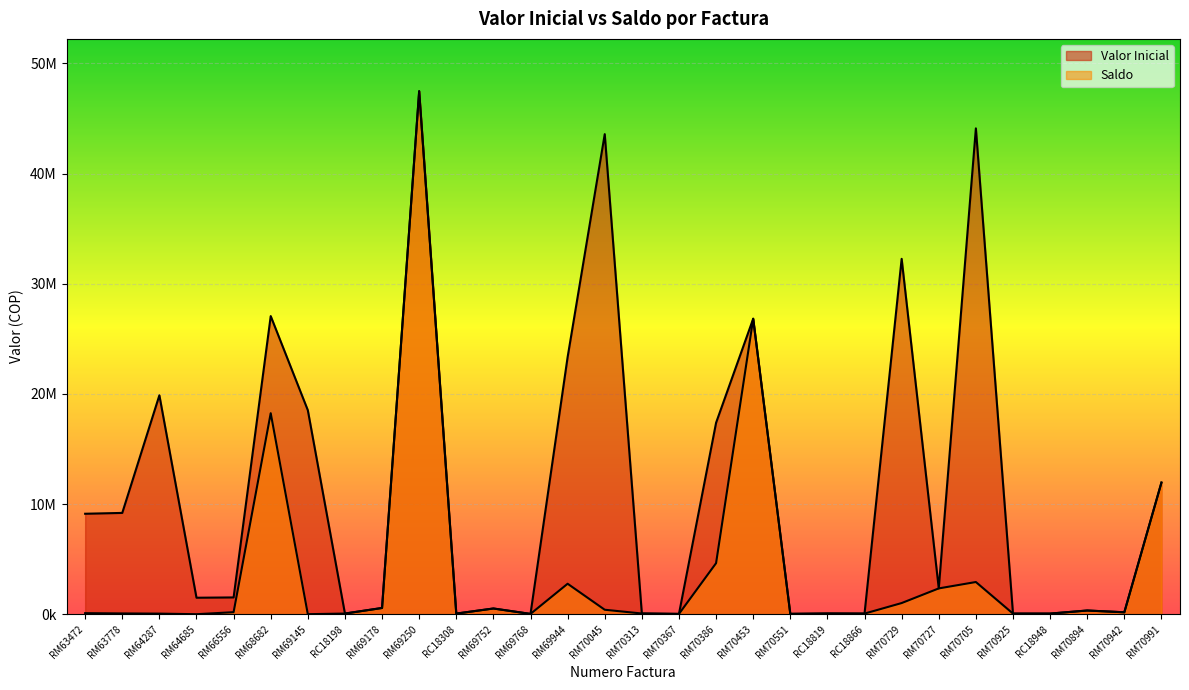

At which category does Saldo reach its first local peak?

RM68682